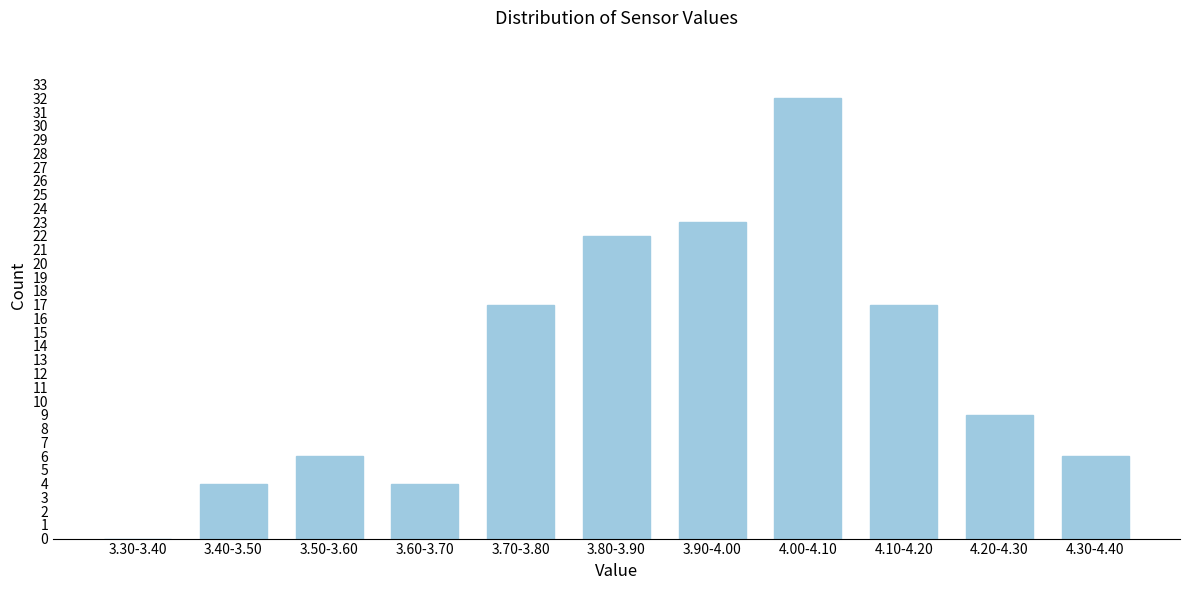

Which label corresponds to the largest value in the chart?

4.00-4.10